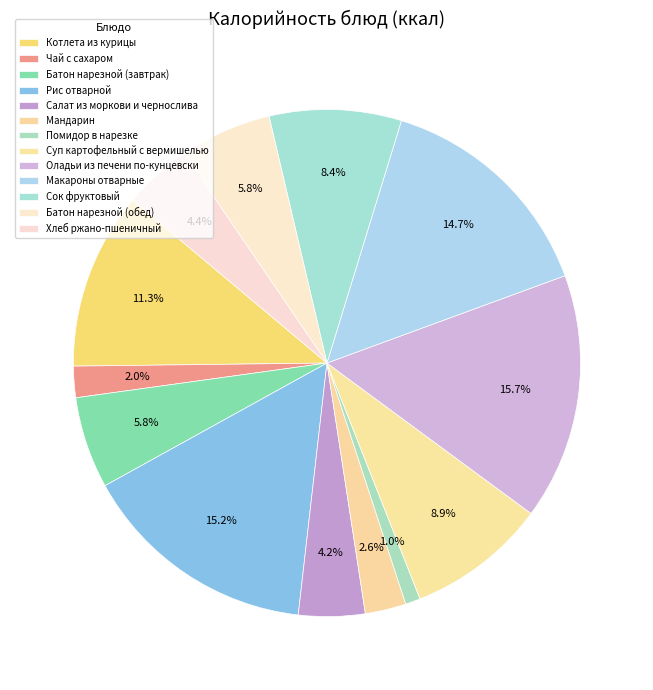

How many slices are in this pie chart?

13